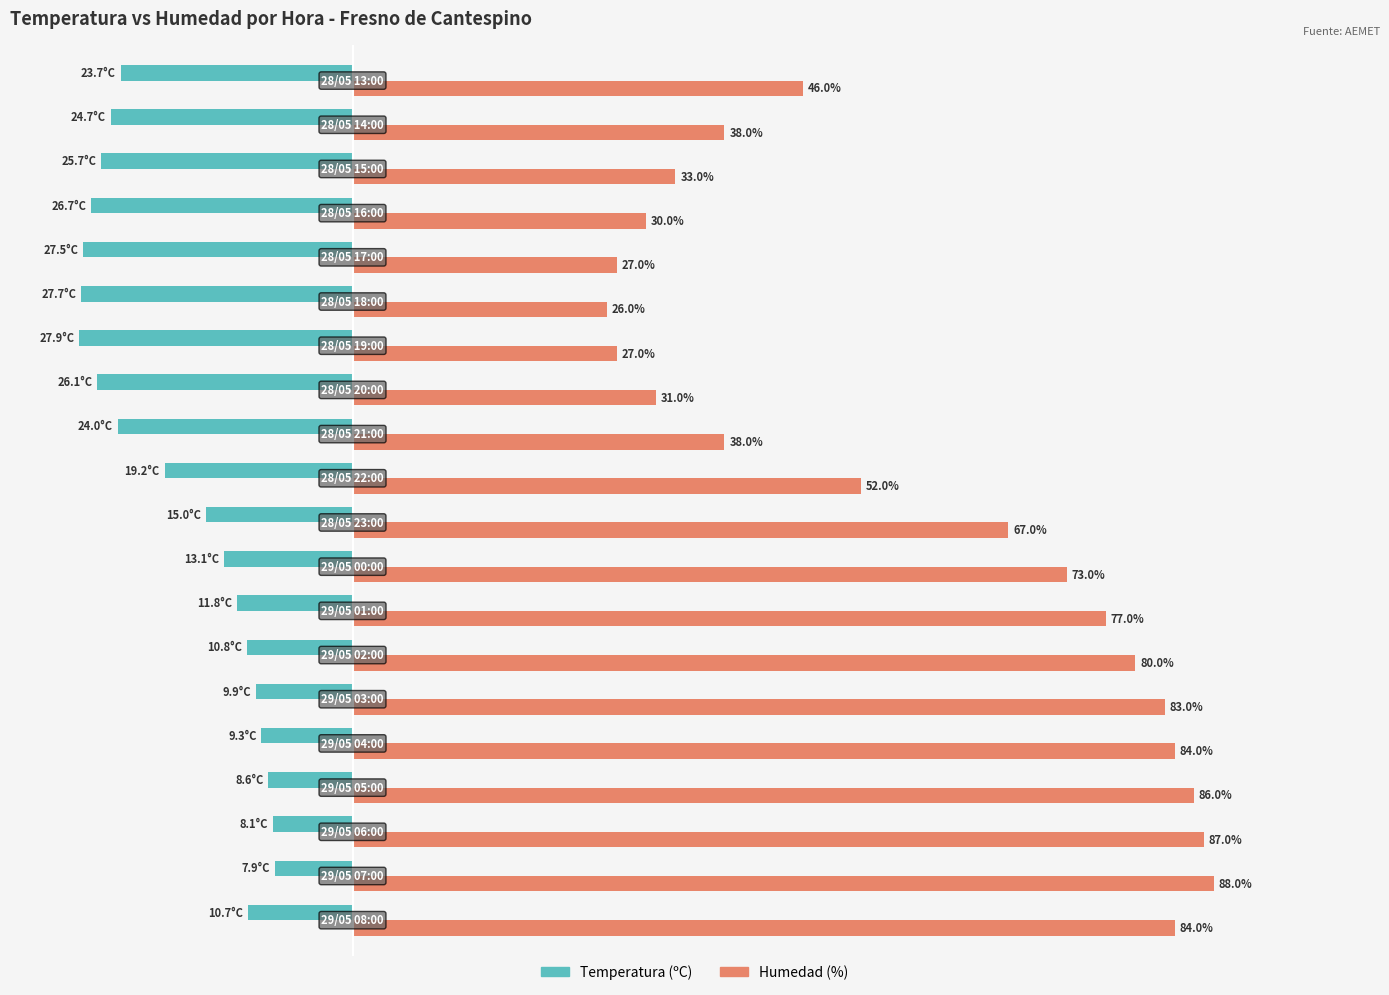

List the series in order of their overall mean, lowest first.

Temperatura (ºC), Humedad (%)